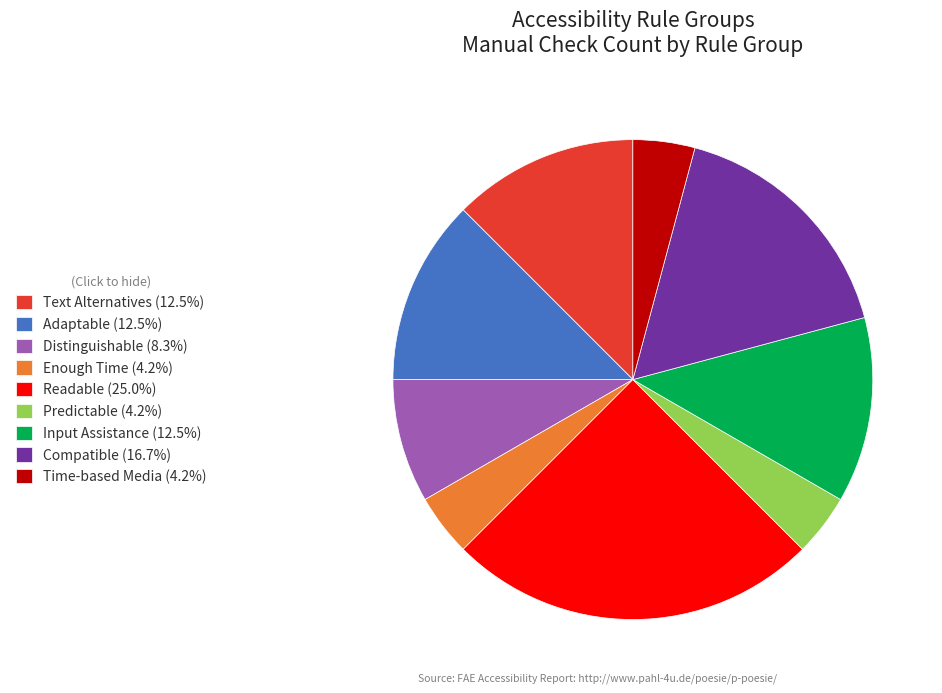

Is there any slice that represents more than half of the pie?

No